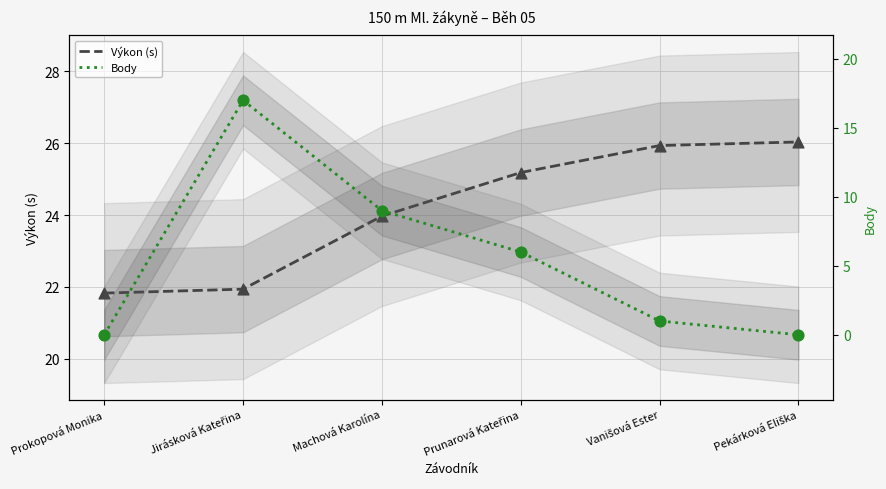

At how many categories does at least one series exceed 3?

6